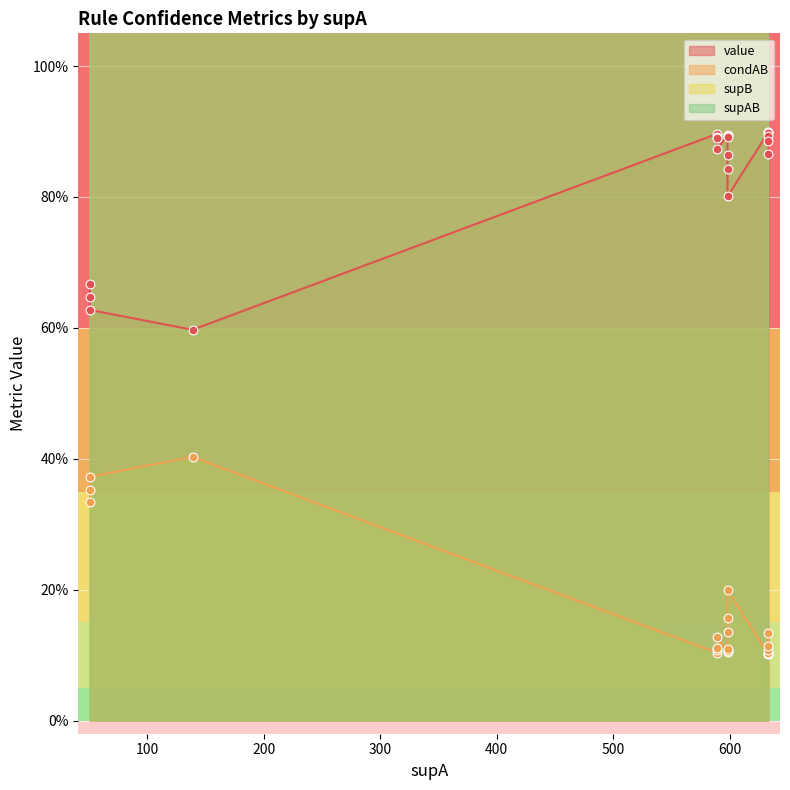

Which series has the largest Y range (max minus min)?

supB